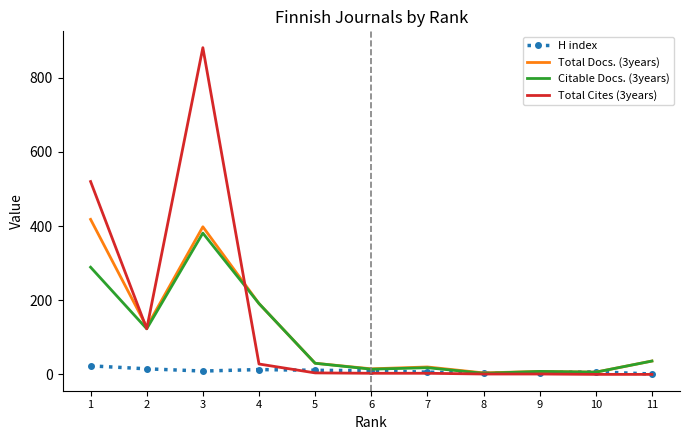

At which category is the sum across all series the highest?

3